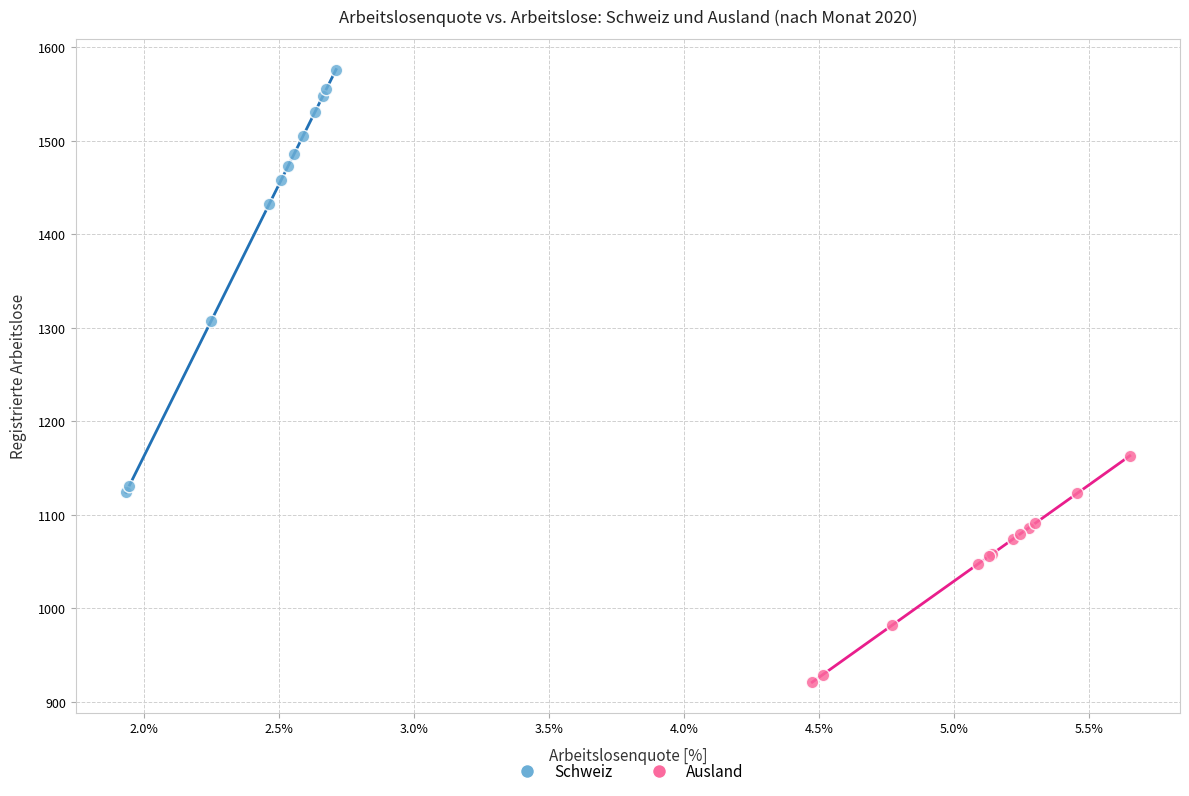

Which series has the largest Y range (max minus min)?

Schweiz